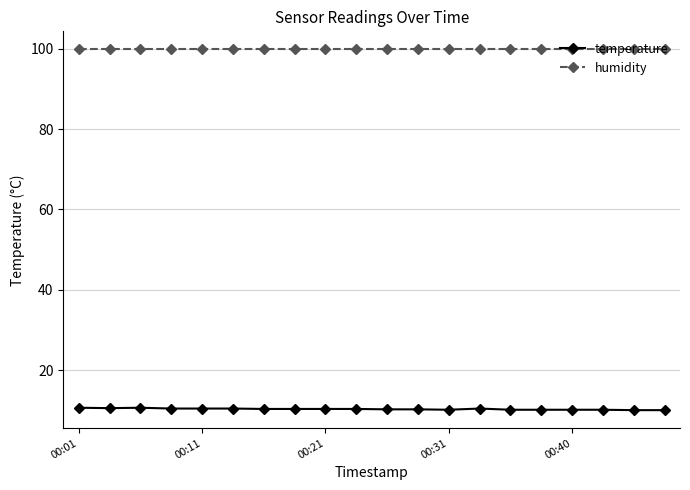

True or false: humidity and temperature cross at least once.

False